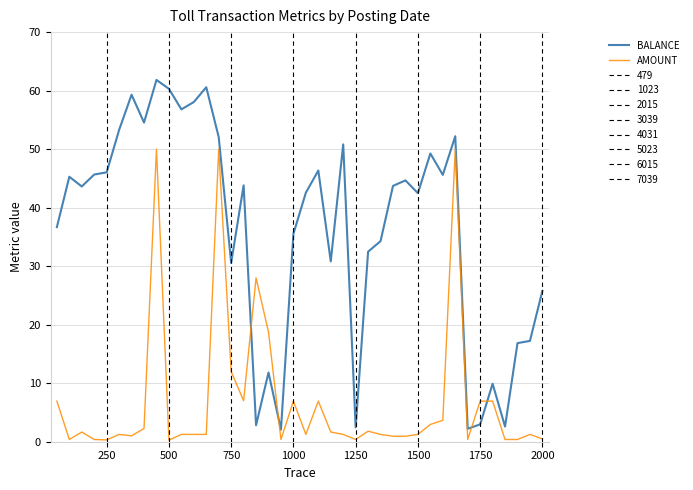

Which series has the widest spread of values?

BALANCE